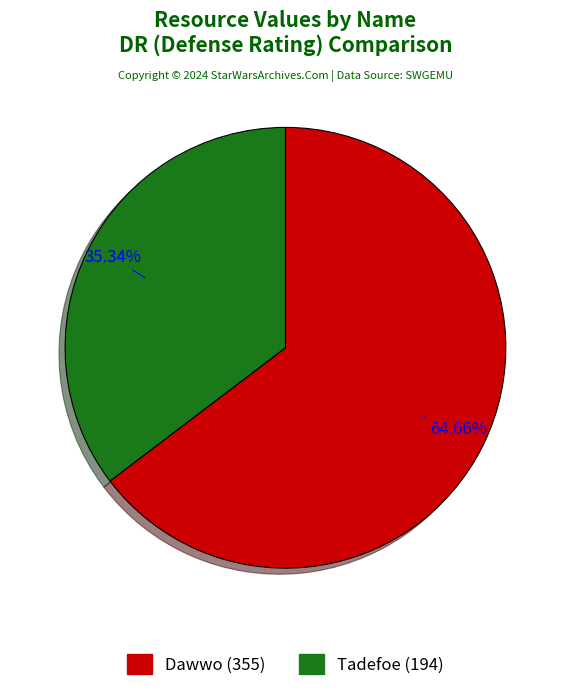

What percentage is the Tadefoe slice, to the nearest percent?

35%